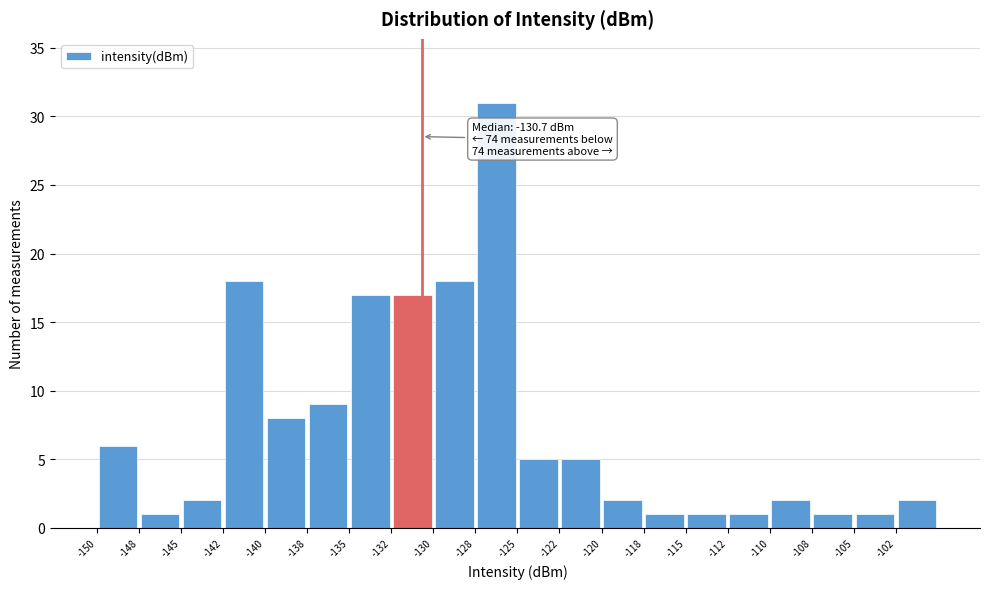

Which range on the x-axis has the tallest bar?

-127.5 to -125.0